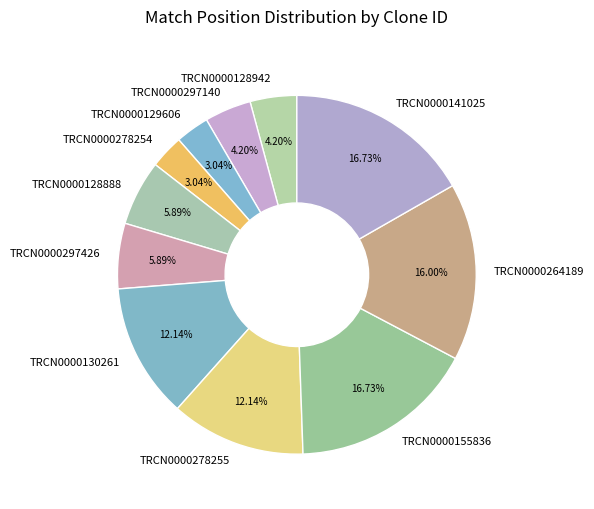

Is the sum of TRCN0000128888 and TRCN0000297426 greater than half?

No